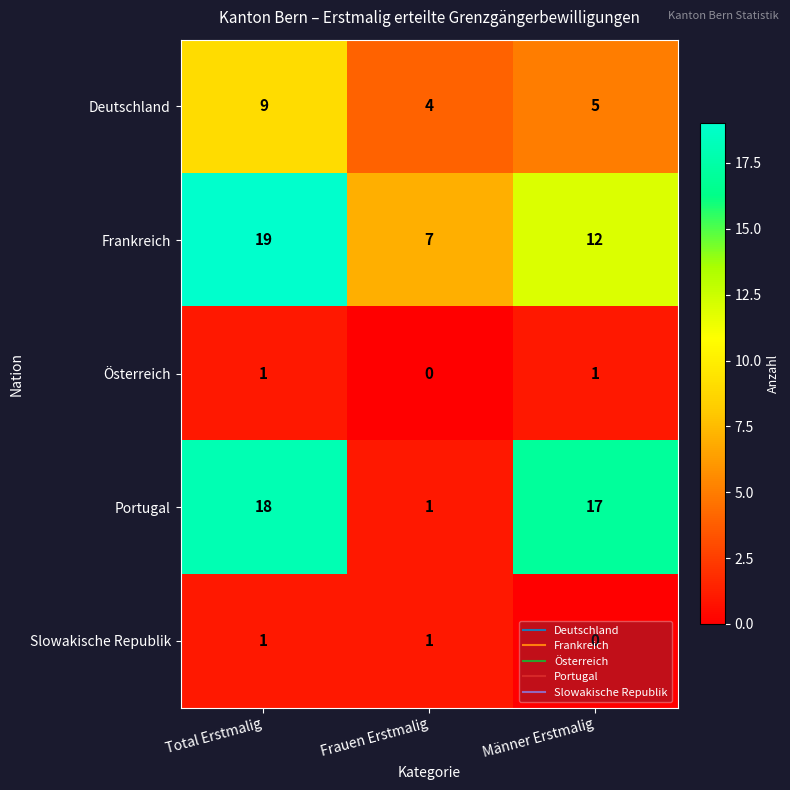

How many values in the Deutschland series are below 5?

1